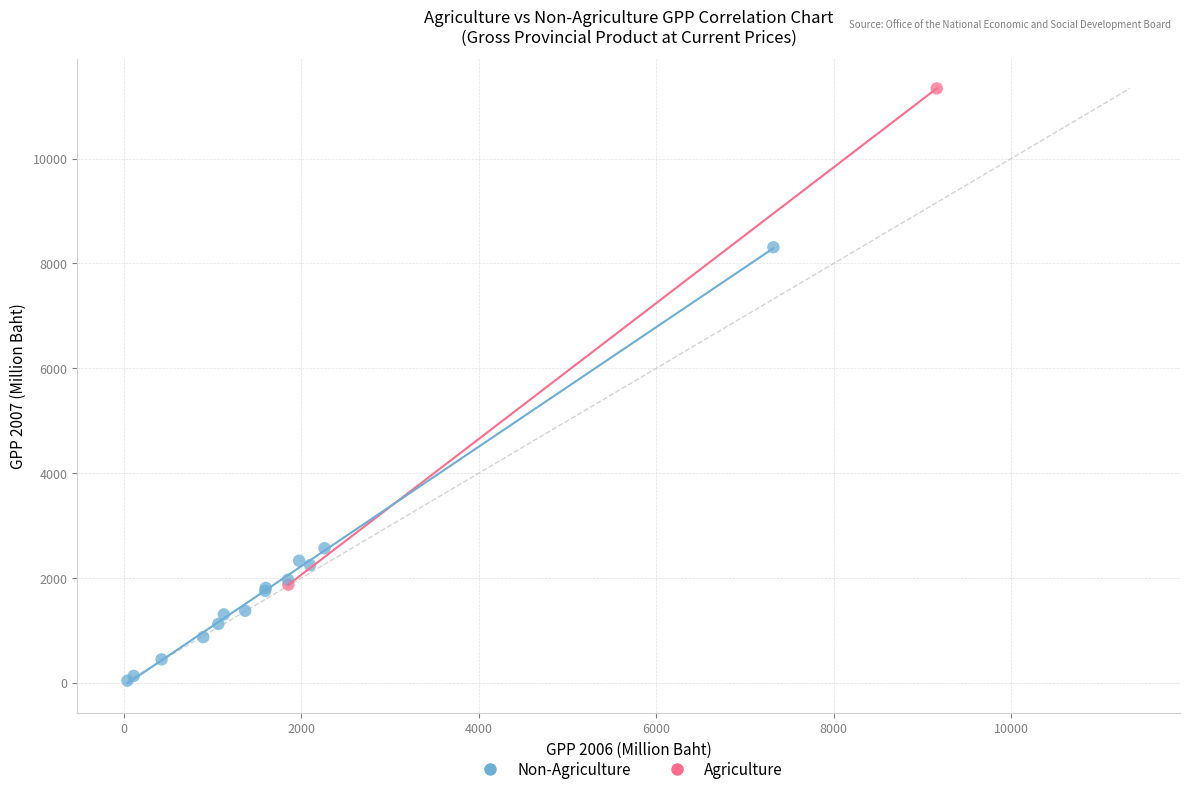

What are all the series names shown in the legend?

Non-Agriculture, Agriculture